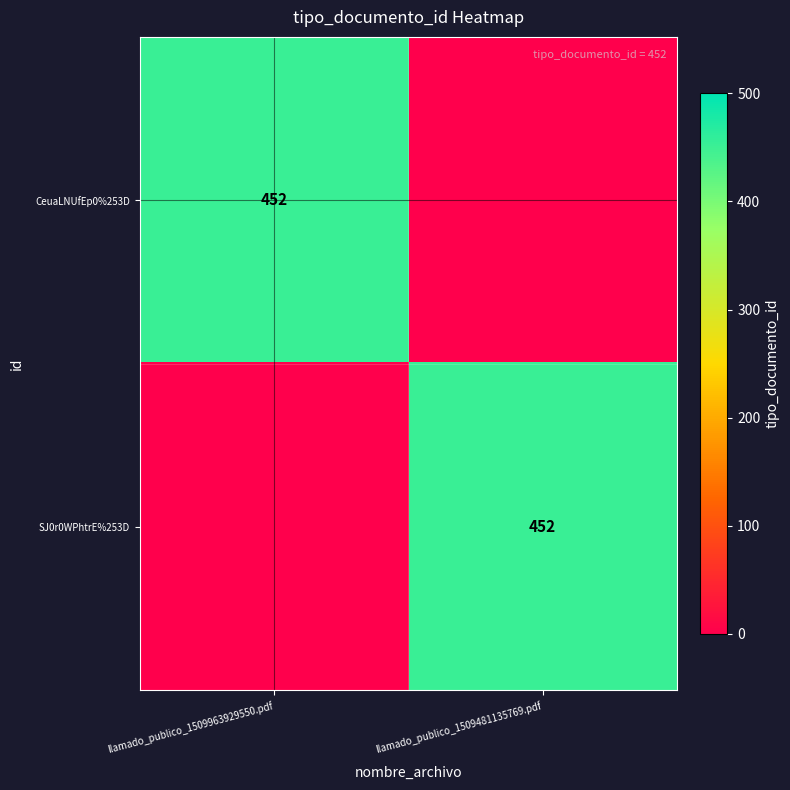

How many data points in SJ0r0WPhtrE%253D are less than 452?

1